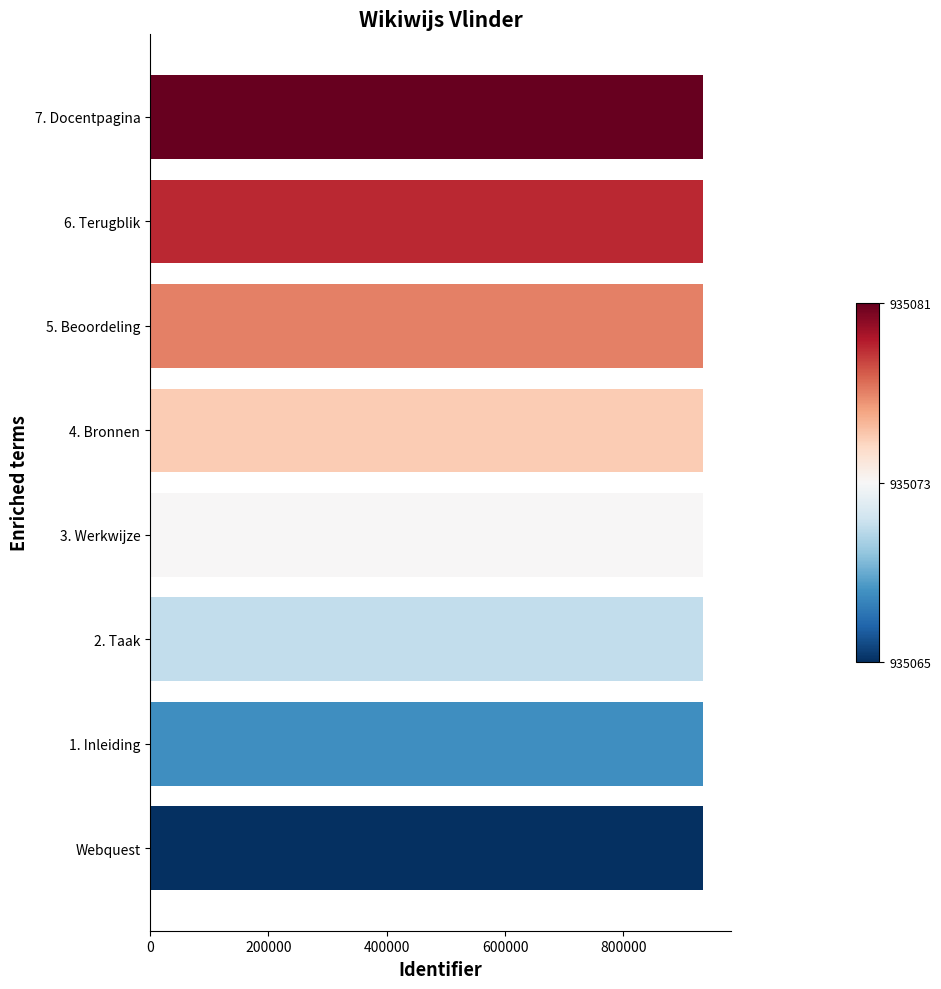

Approximately how many times larger is the value at 6. Terugblik compared to 2. Taak?

1.0